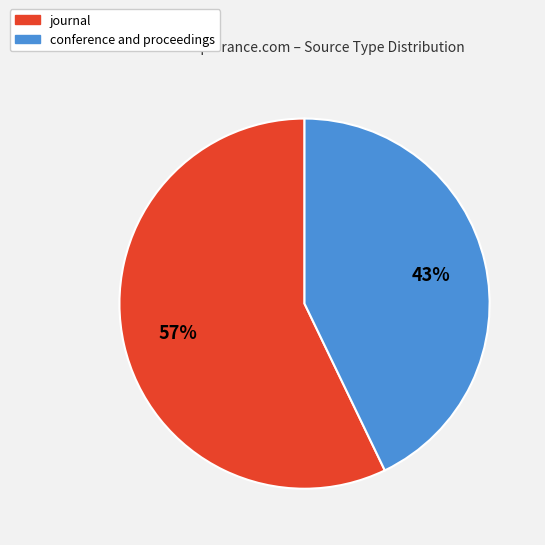

To the nearest percent, what portion does conference and proceedings represent?

43%